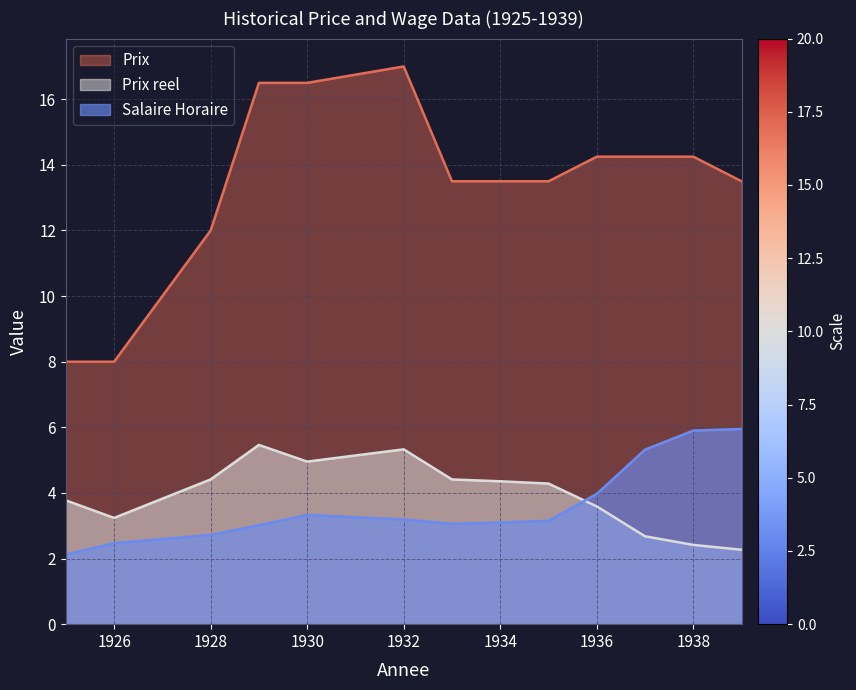

What is the difference between the Salaire Horaire values at 1932 and 1934?

0.1